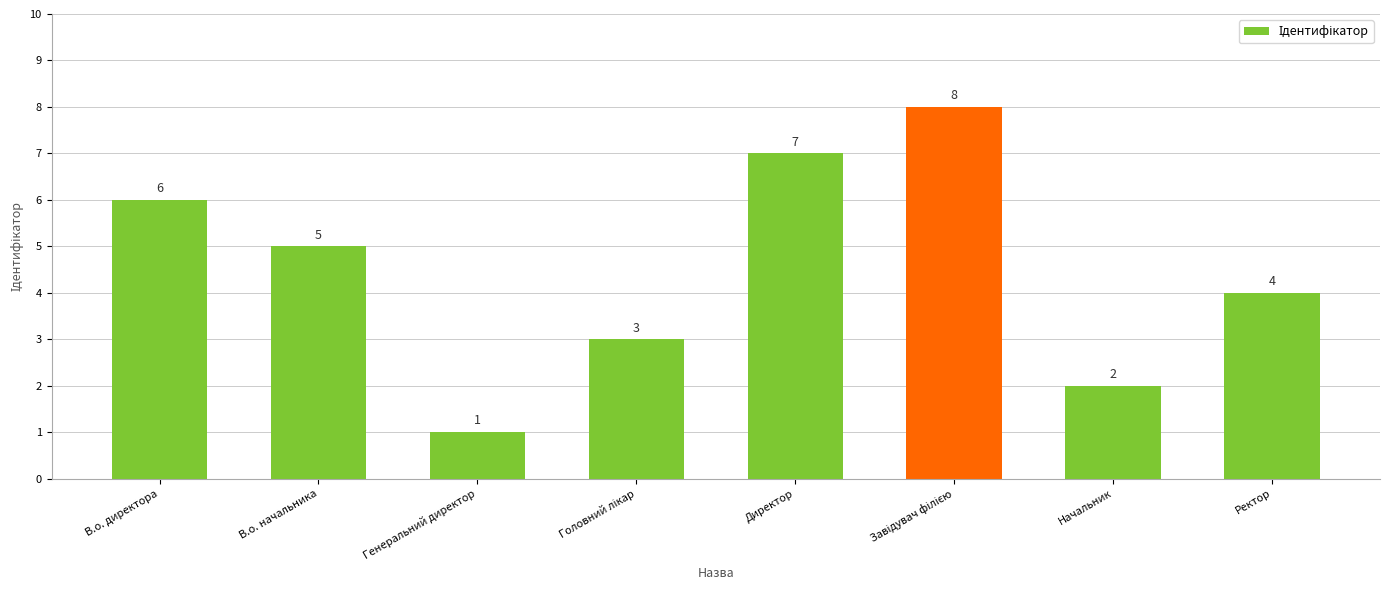

What is the value of the 3rd bar from the left?

1